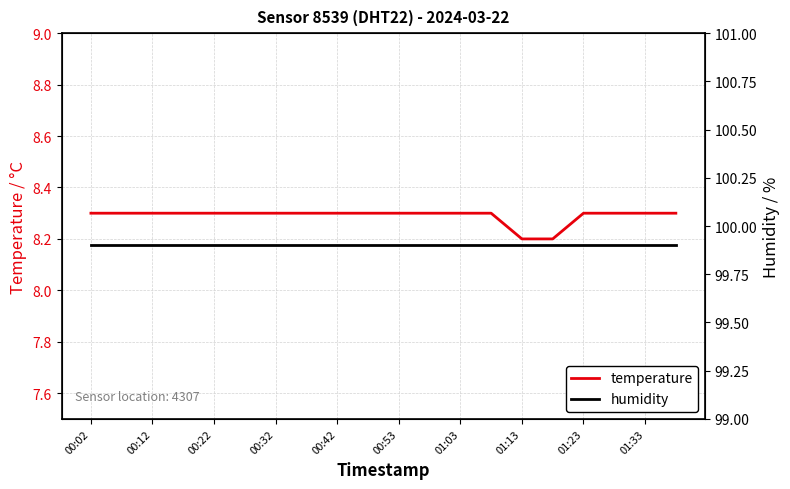

What is the average value of the humidity series?

99.9